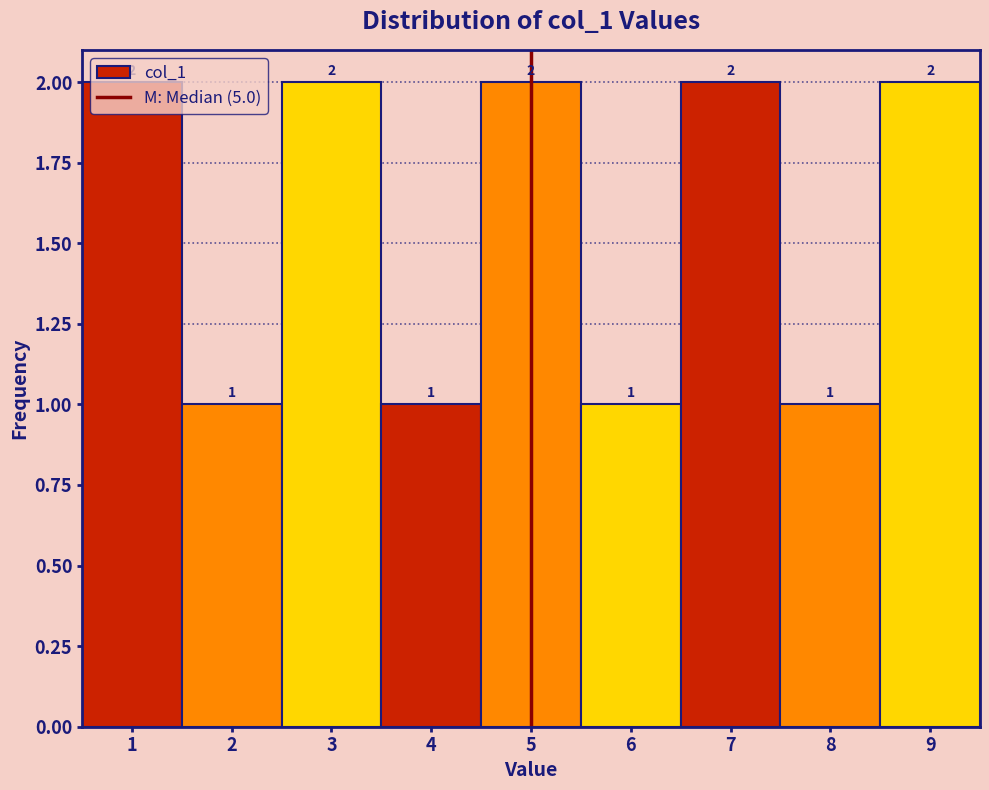

Reading left to right, list every bar in this chart as the range it spans on the x-axis followed by its height.

0.5 to 1.5: 2
1.5 to 2.5: 1
2.5 to 3.5: 2
3.5 to 4.5: 1
4.5 to 5.5: 2
5.5 to 6.5: 1
6.5 to 7.5: 2
7.5 to 8.5: 1
8.5 to 9.5: 2